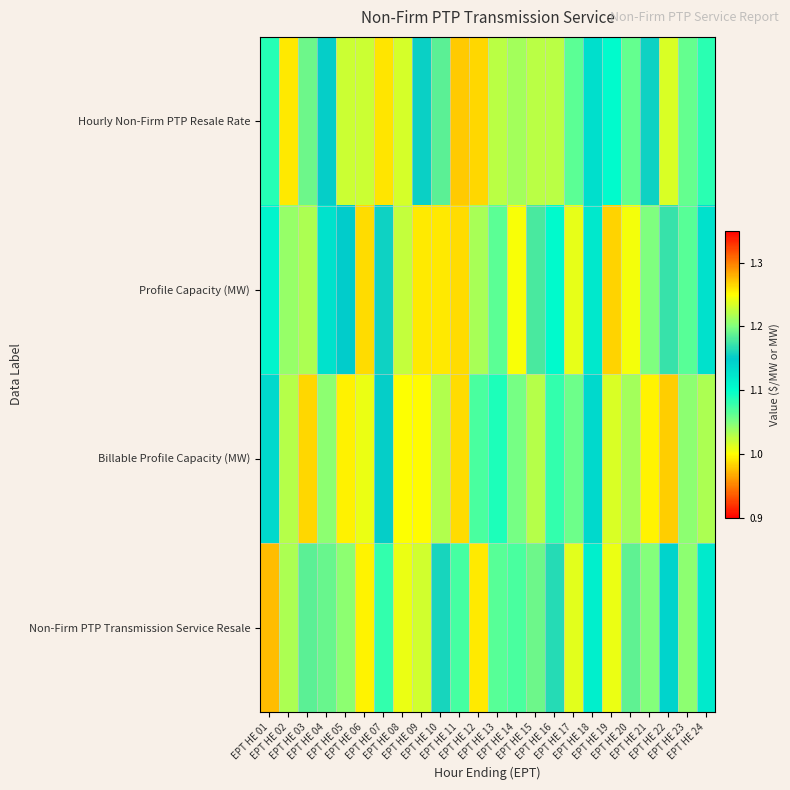

Reading right to left, list all the values displayed in this chart.

Hourly Non-Firm PTP Resale Rate: EPT HE 24=1.1	EPT HE 23=1.1	EPT HE 22=1.0	EPT HE 21=1.2	EPT HE 20=1.1	EPT HE 19=1.1	EPT HE 18=1.1	EPT HE 17=1.1	EPT HE 16=1.0	EPT HE 15=1.0	EPT HE 14=1.0	EPT HE 13=1.2	EPT HE 12=1.3	EPT HE 11=1.0	EPT HE 10=1.2	EPT HE 09=1.2	EPT HE 08=1.2	EPT HE 07=1.0	EPT HE 06=1.0	EPT HE 05=1.0	EPT HE 04=1.2	EPT HE 03=1.2	EPT HE 02=1.3	EPT HE 01=1.1
Profile Capacity (MW): EPT HE 24=1.1	EPT HE 23=1.1	EPT HE 22=1.2	EPT HE 21=1.1	EPT HE 20=1.2	EPT HE 19=1.0	EPT HE 18=1.1	EPT HE 17=1.0	EPT HE 16=1.1	EPT HE 15=1.2	EPT HE 14=1.0	EPT HE 13=1.1	EPT HE 12=1.2	EPT HE 11=1.3	EPT HE 10=1.3	EPT HE 09=1.0	EPT HE 08=1.0	EPT HE 07=1.2	EPT HE 06=1.0	EPT HE 05=1.2	EPT HE 04=1.1	EPT HE 03=1.0	EPT HE 02=1.2	EPT HE 01=1.1
Billable Profile Capacity (MW): EPT HE 24=1.0	EPT HE 23=1.2	EPT HE 22=1.3	EPT HE 21=1.0	EPT HE 20=1.2	EPT HE 19=1.0	EPT HE 18=1.1	EPT HE 17=1.1	EPT HE 16=1.1	EPT HE 15=1.2	EPT HE 14=1.1	EPT HE 13=1.1	EPT HE 12=1.1	EPT HE 11=1.0	EPT HE 10=1.0	EPT HE 09=1.0	EPT HE 08=1.2	EPT HE 07=1.2	EPT HE 06=1.2	EPT HE 05=1.3	EPT HE 04=1.2	EPT HE 03=1.3	EPT HE 02=1.0	EPT HE 01=1.1
Non-Firm PTP Transmission Service Resale: EPT HE 24=1.1	EPT HE 23=1.2	EPT HE 22=1.1	EPT HE 21=1.2	EPT HE 20=1.2	EPT HE 19=1.0	EPT HE 18=1.1	EPT HE 17=1.2	EPT HE 16=1.2	EPT HE 15=1.2	EPT HE 14=1.1	EPT HE 13=1.1	EPT HE 12=1.0	EPT HE 11=1.1	EPT HE 10=1.2	EPT HE 09=1.2	EPT HE 08=1.0	EPT HE 07=1.1	EPT HE 06=1.0	EPT HE 05=1.2	EPT HE 04=1.2	EPT HE 03=1.2	EPT HE 02=1.2	EPT HE 01=1.0